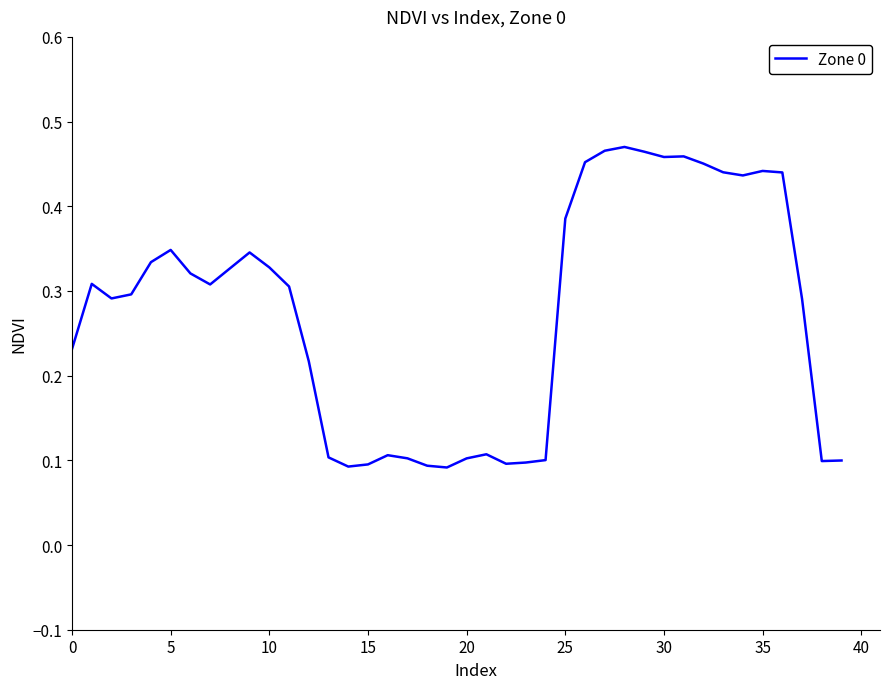

What is the average value?

0.3